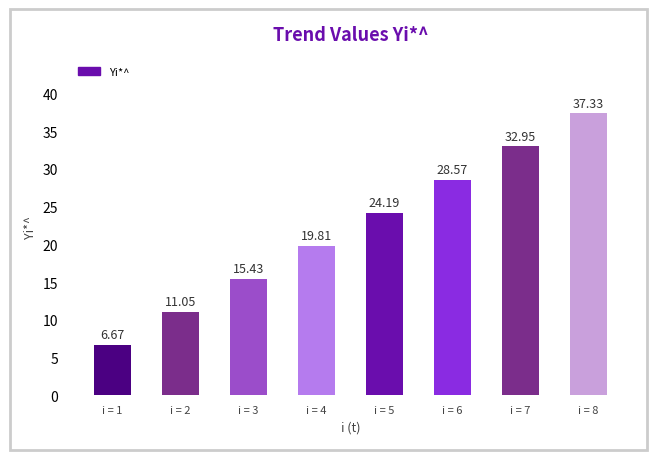

What is the average value?

22.0